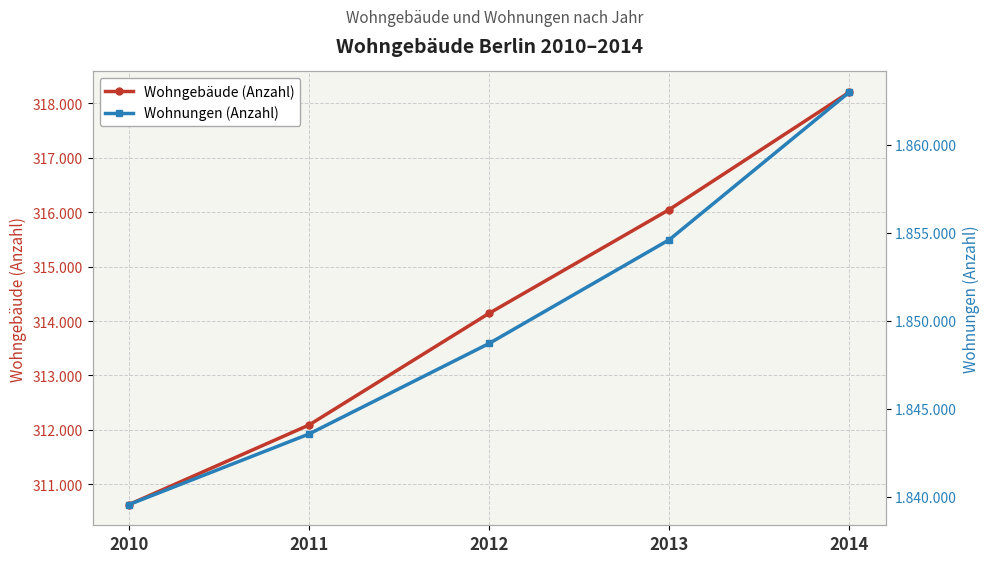

True or false: Wohngebäude (Anzahl) and Wohnungen (Anzahl) cross at least once.

False